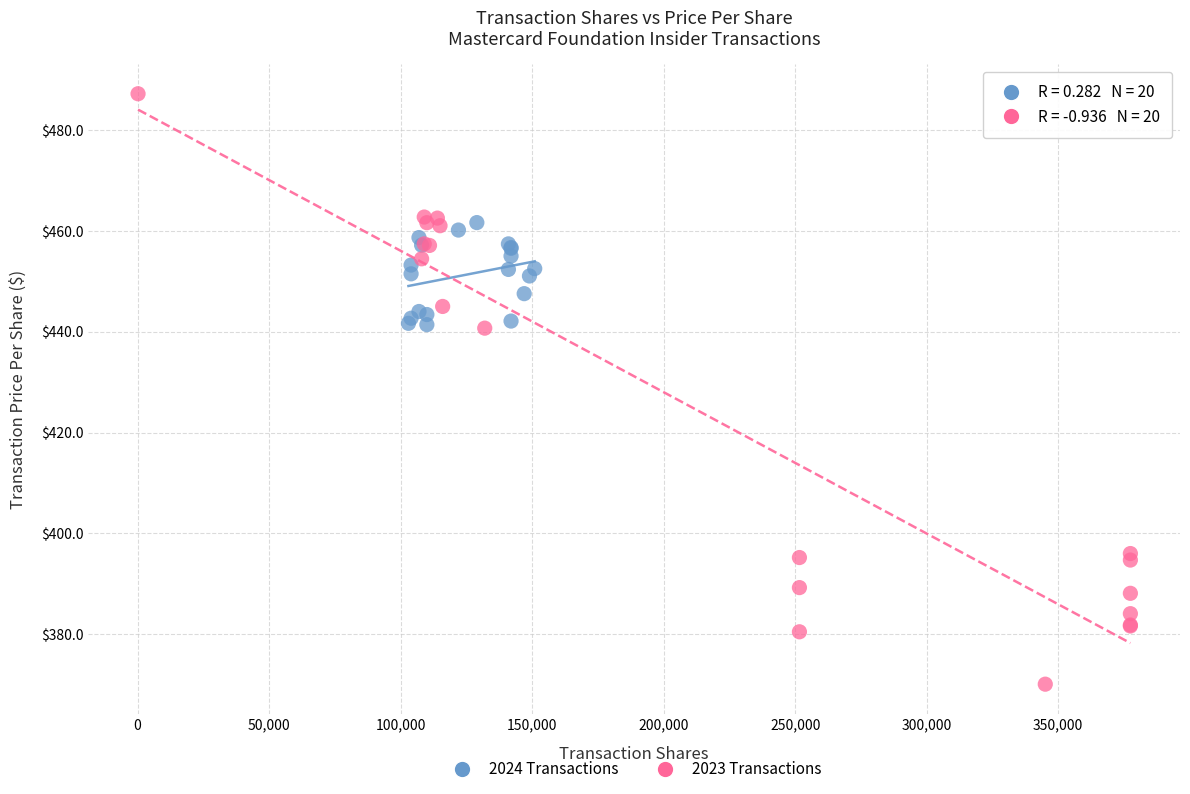

Which series has the largest Y range (max minus min)?

2023 Transactions